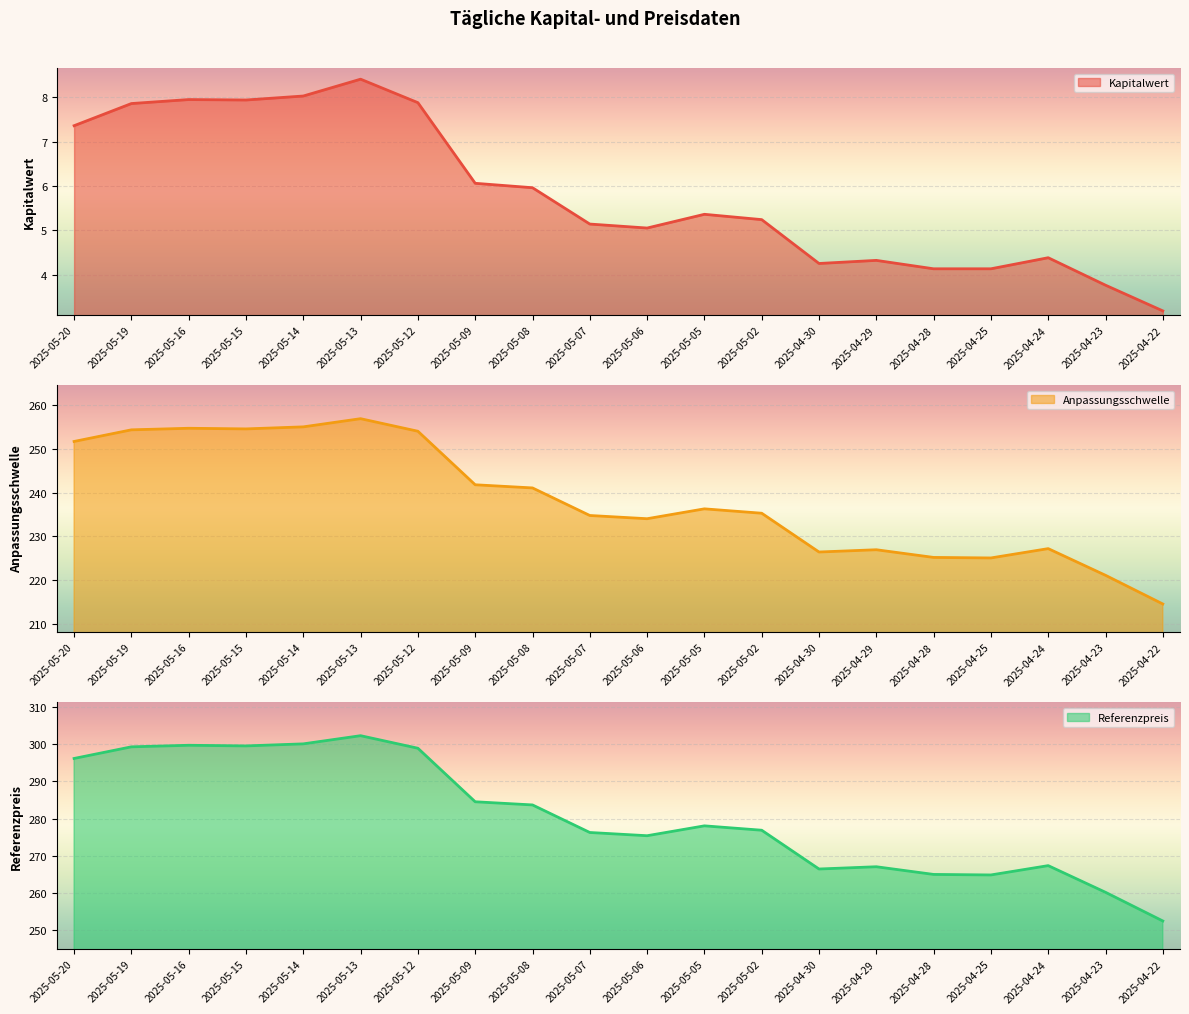

What is the highest value of the Referenzpreis series?

302.3